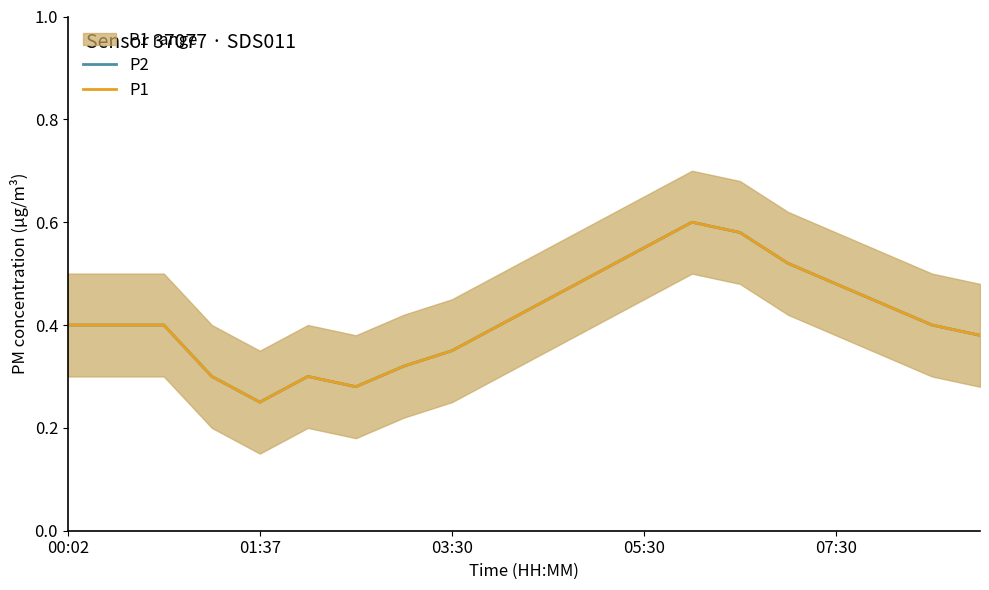

What is the total value across all series at 11?

1.0